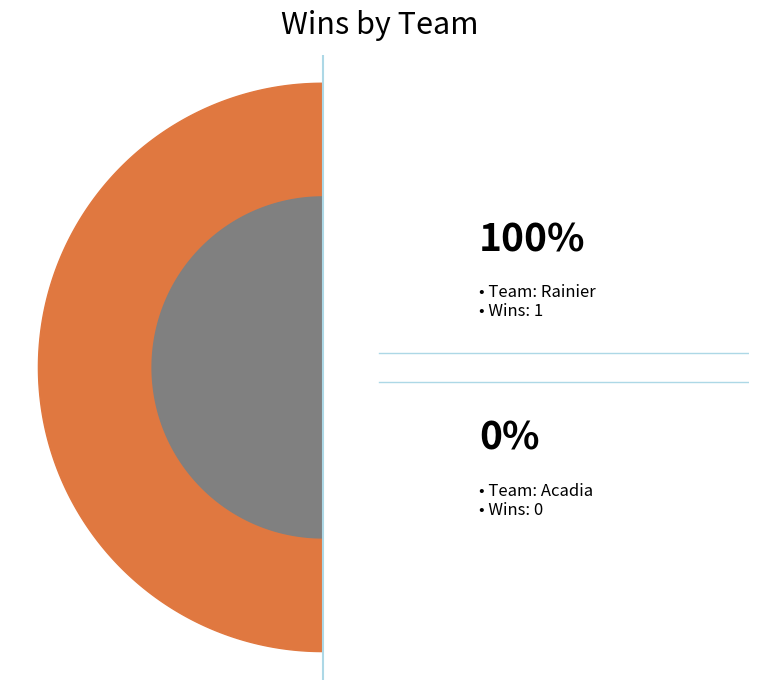

Which slice represents more than half of the pie?

Rainier